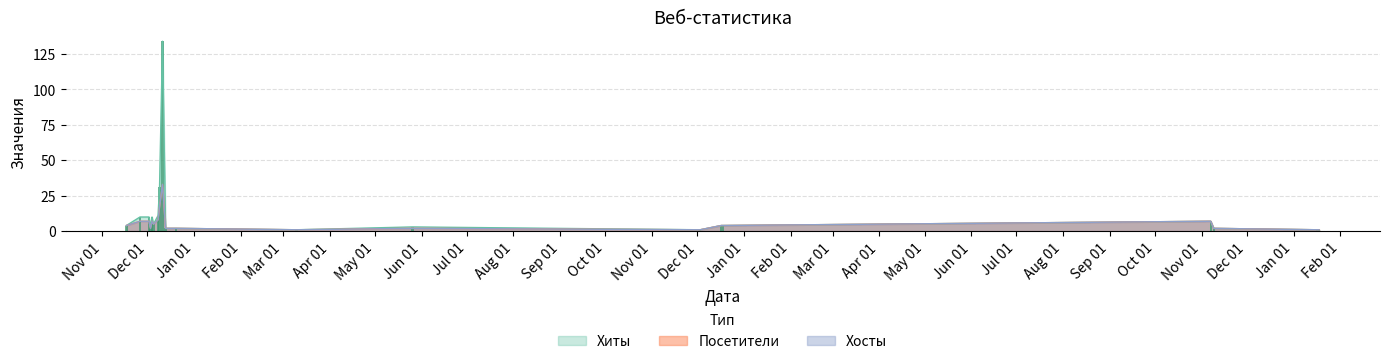

Is it true that Хосты equals 7 at 2020-12-02?

True